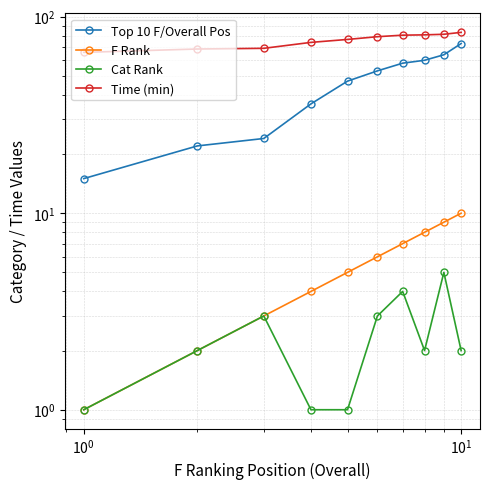

What is the sum of all Top 10 F/Overall Pos values?

452.0